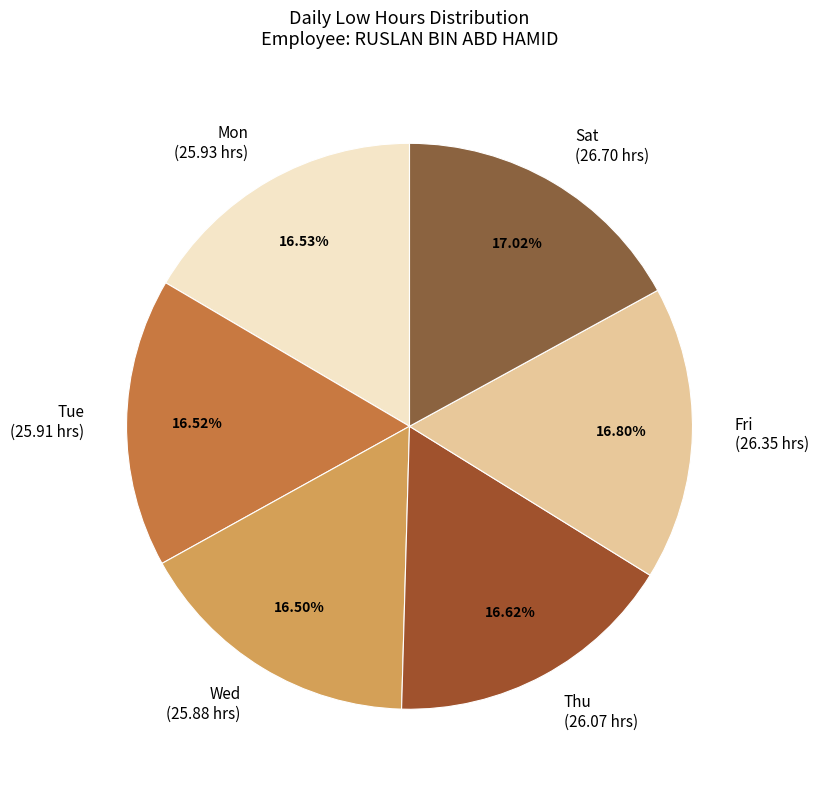

Approximately how many times larger is the value at Thu (26.07 hrs) compared to Mon (25.93 hrs)?

1.0